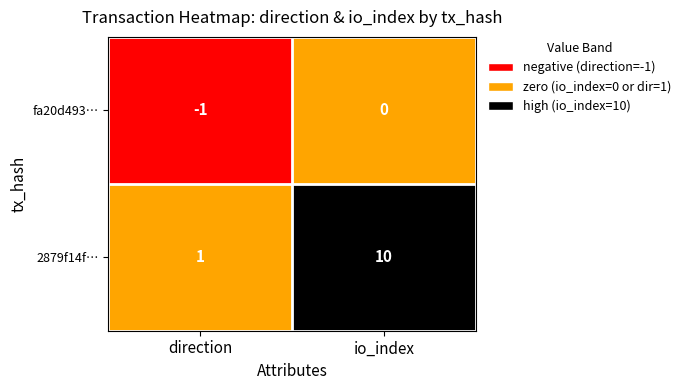

At io_index, list the series in order from smallest to largest.

fa20d493…, 2879f14f…